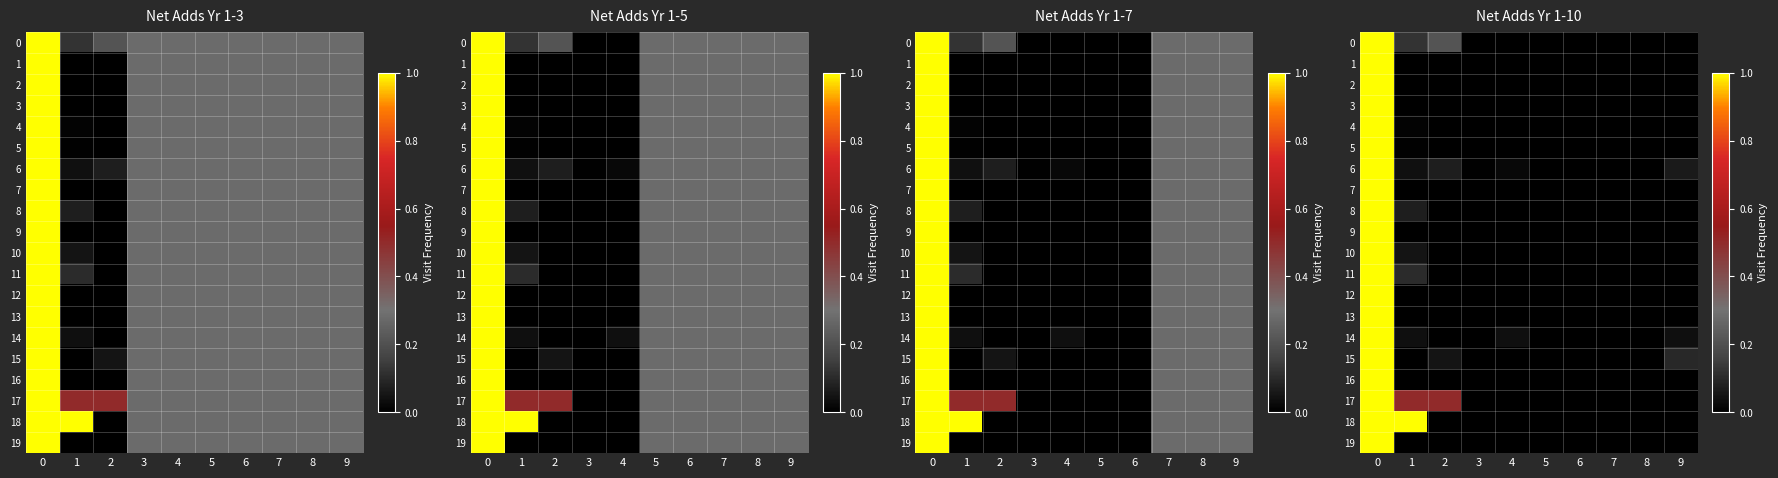

What is the average value of the 2 series?

0.1